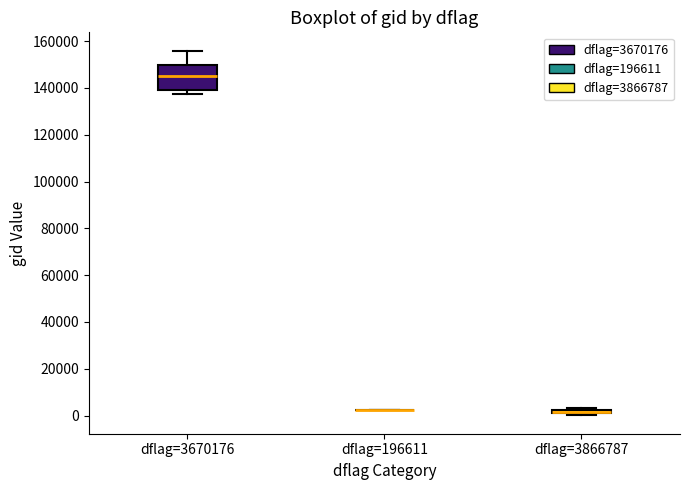

Which box is the tallest, from its lower edge to its upper edge?

dflag=3670176